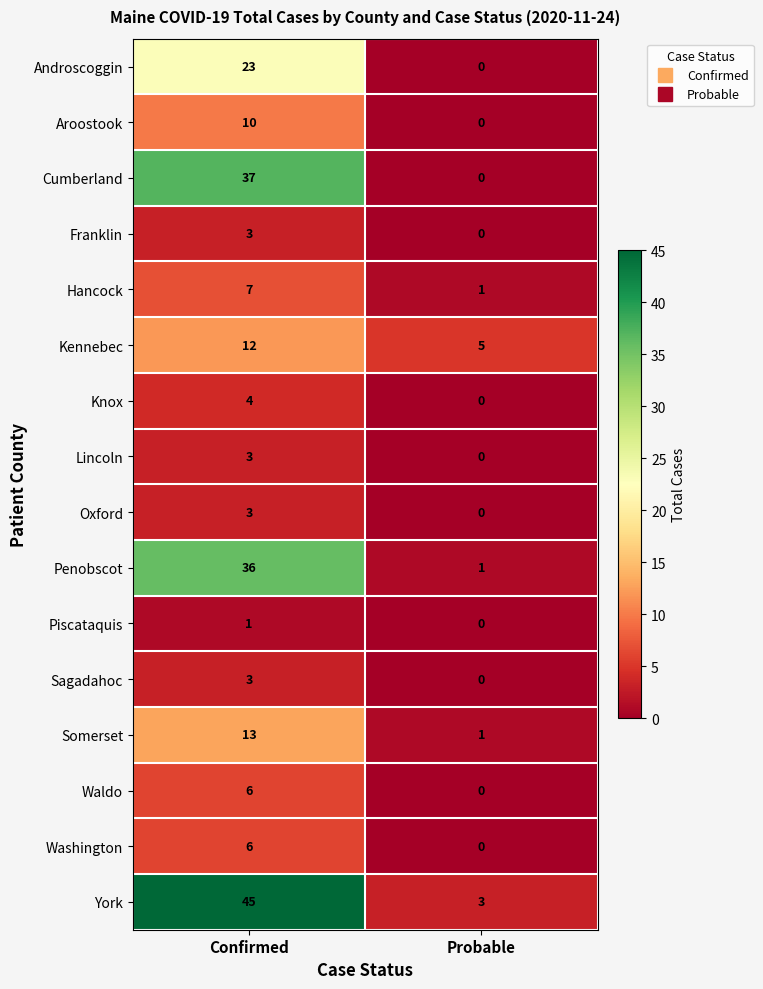

What is the difference between the maximum and minimum values in the Waldo series?

6